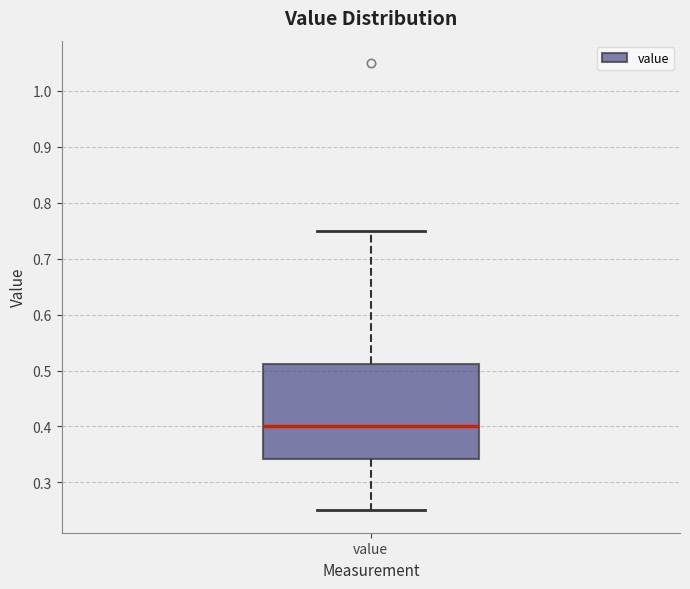

Where does the lower whisker of the box for value end on the y-axis? The values are not printed on the chart, so give them approximately, as read against the axis.

0.25